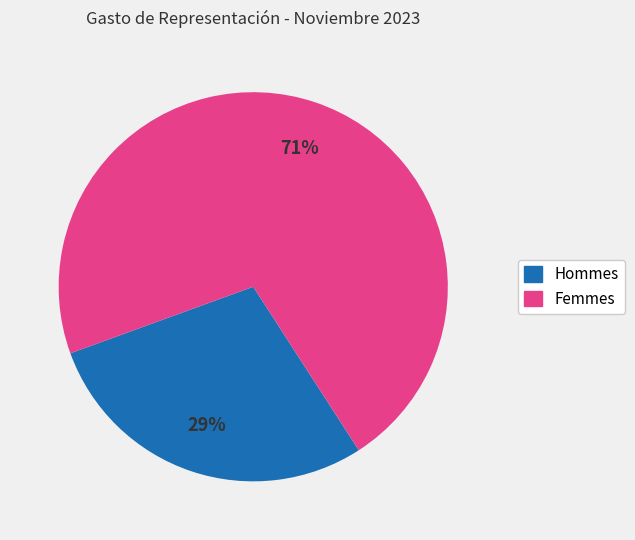

Count the number of slices in the pie.

2